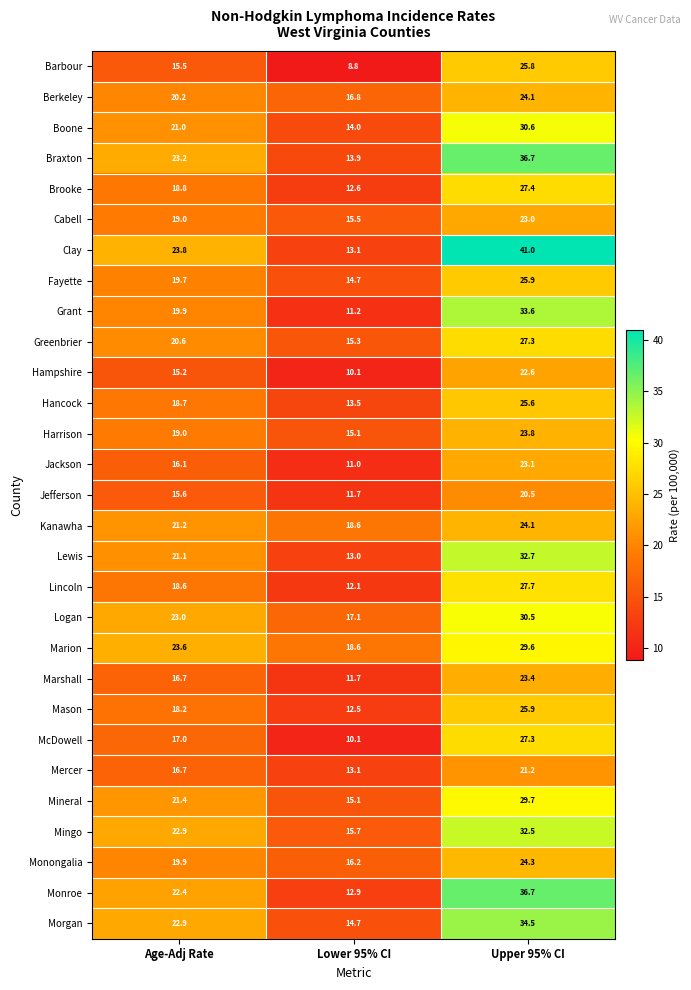

At which label does Marion reach its peak?

Upper 95% CI